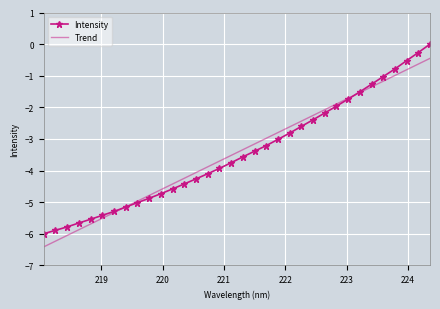

Rank the series by their maximum value, from highest to lowest.

Intensity, Trend